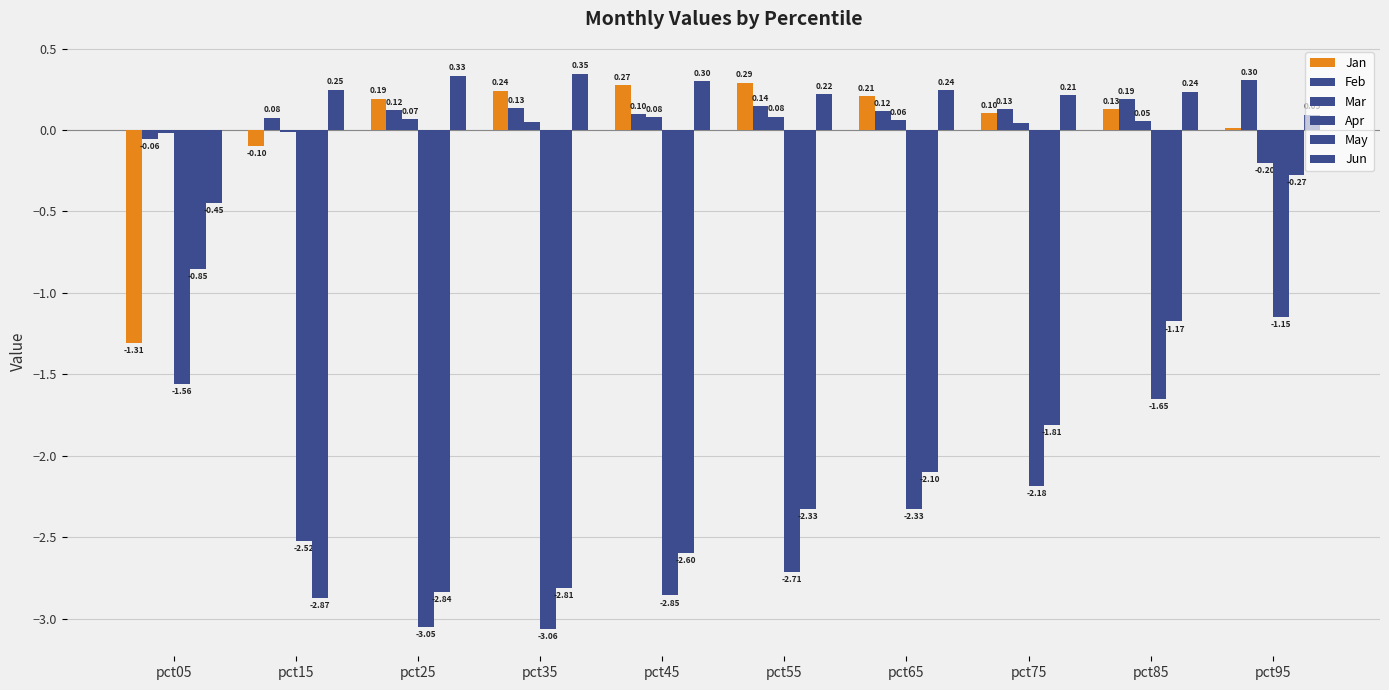

What is the difference between the second highest and minimum values in the Jan series?

1.6